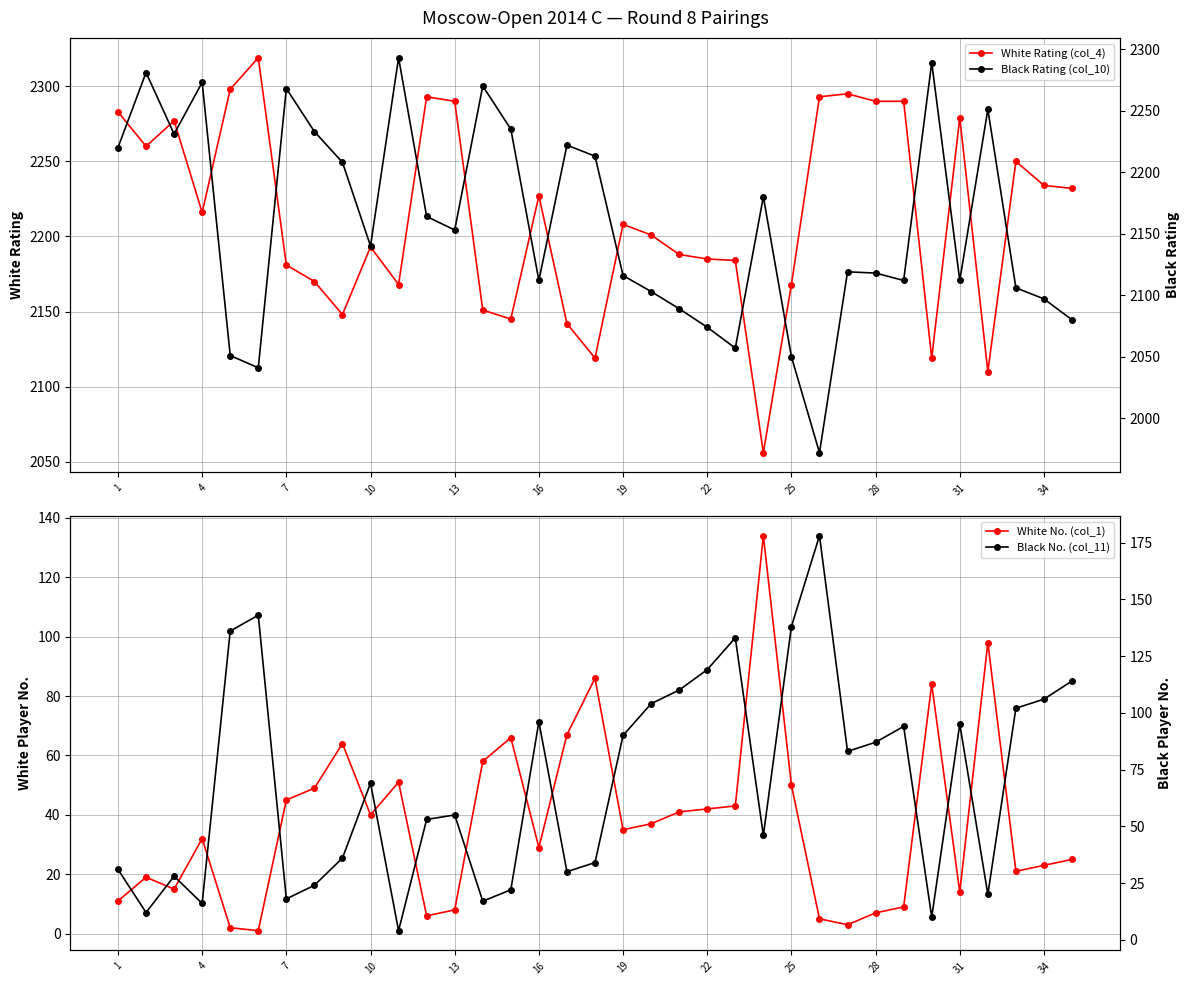

How many categories are shown in the chart?

35